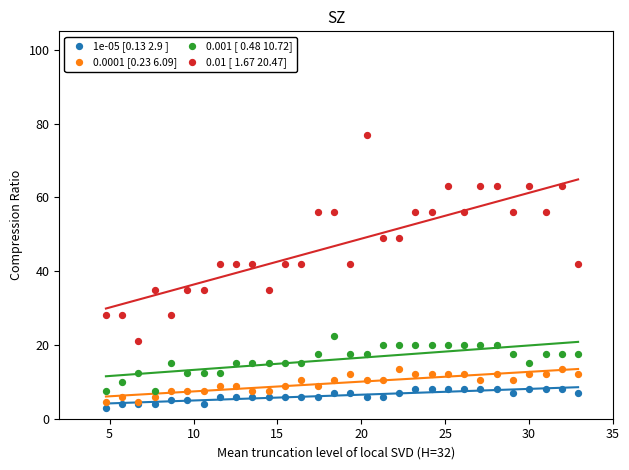

Which series reaches the maximum Y coordinate?

0.01 [ 1.67 20.47]